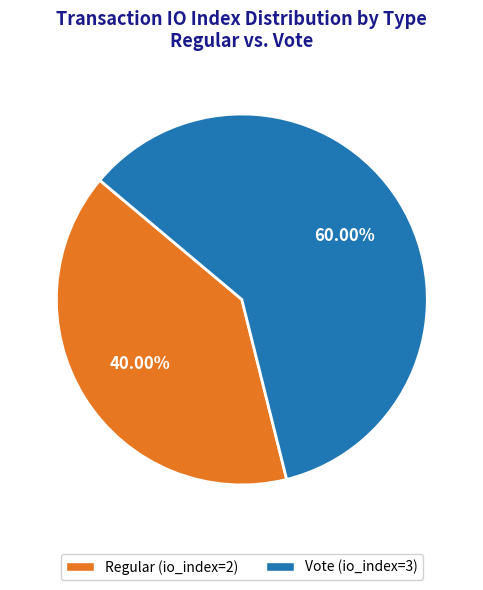

To the nearest percent, what portion does Vote represent?

60%